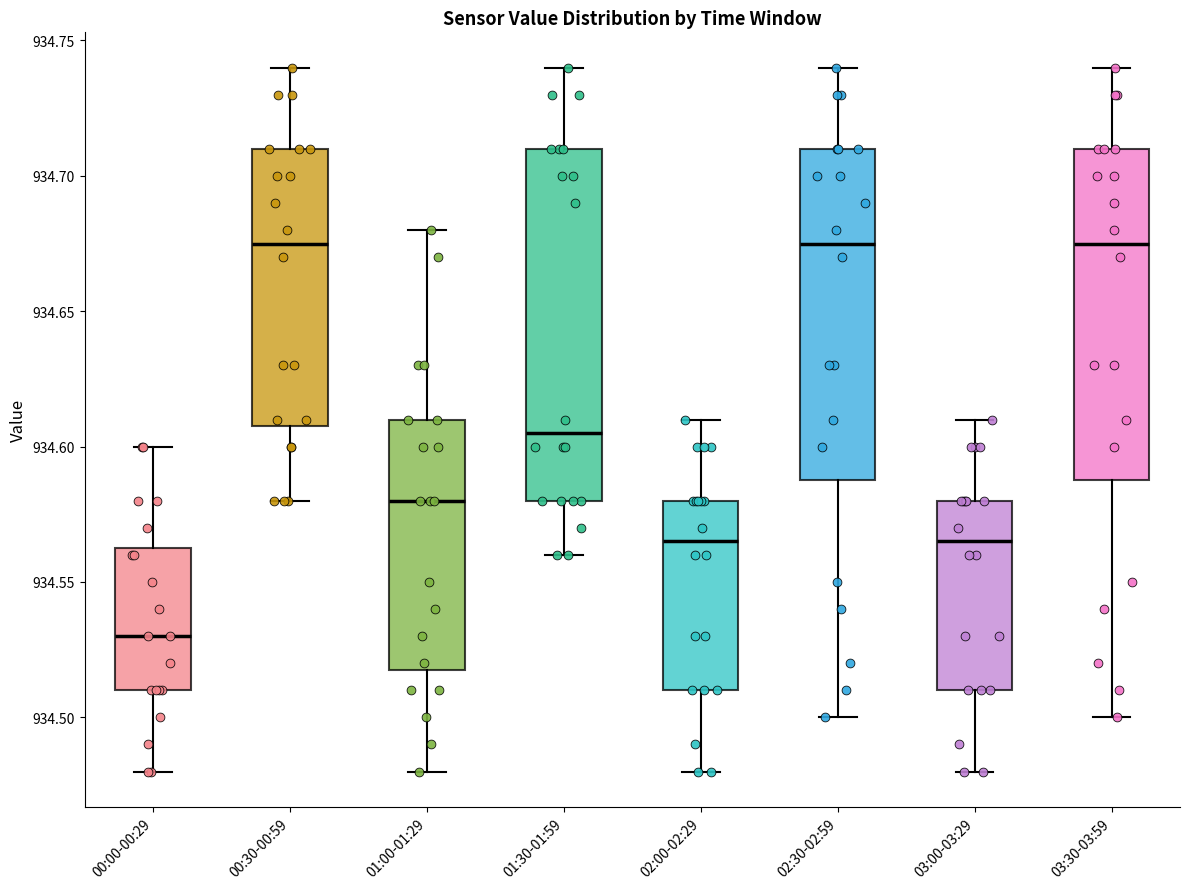

Where does the upper whisker of the box for 03:30-03:59 end on the y-axis? The values are not printed on the chart, so give them approximately, as read against the axis.

934.740